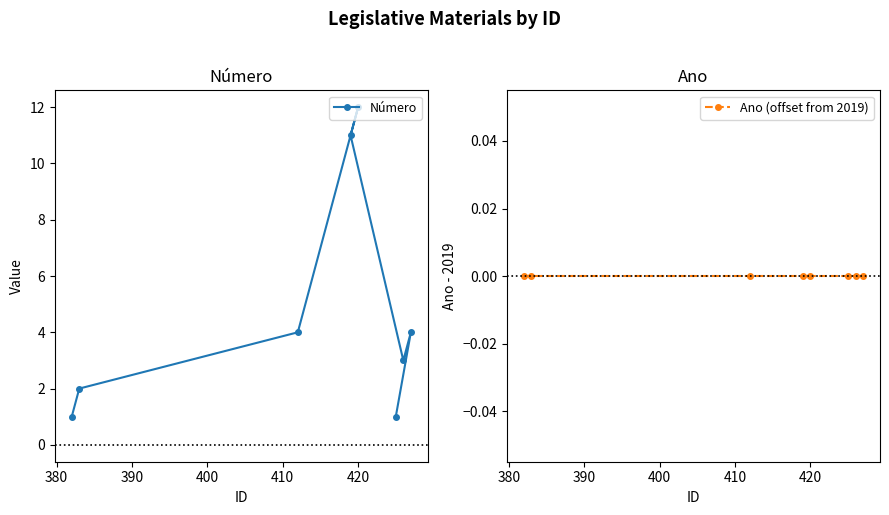

What is the difference between the maximum and minimum values in the Número series?

11